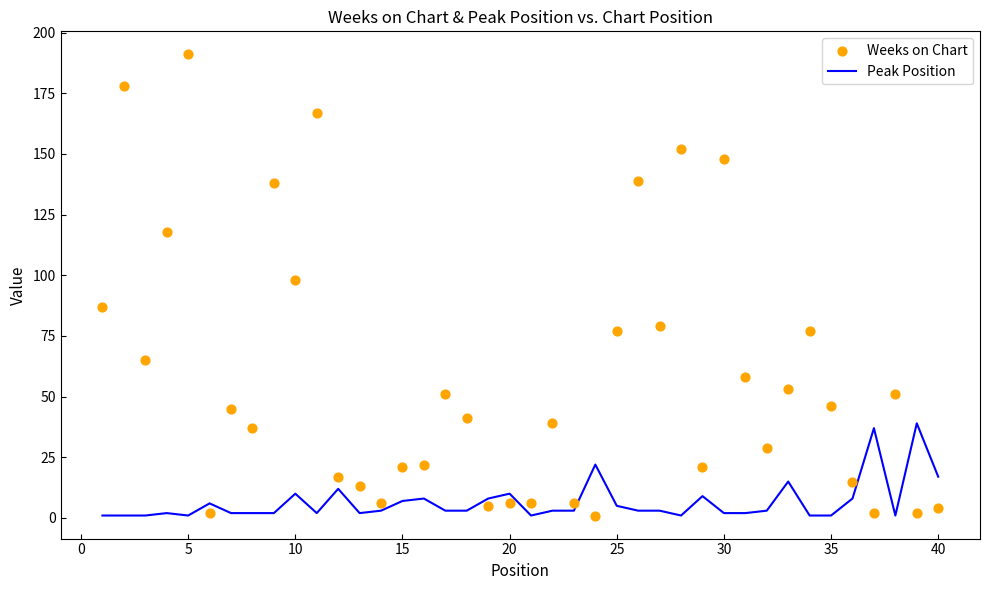

Which series contains the highest Y value?

Weeks on Chart